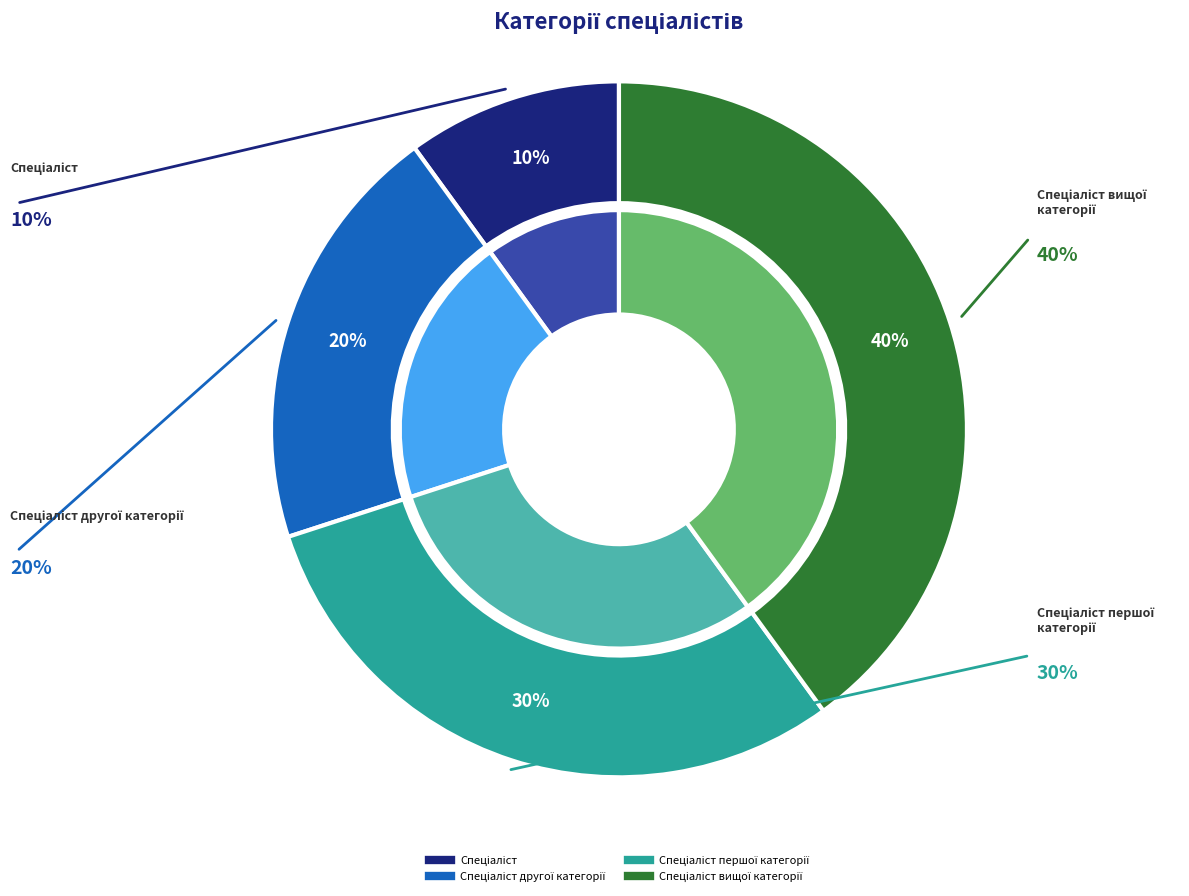

What is the largest slice in the pie chart?

Спеціаліст вищої категорії